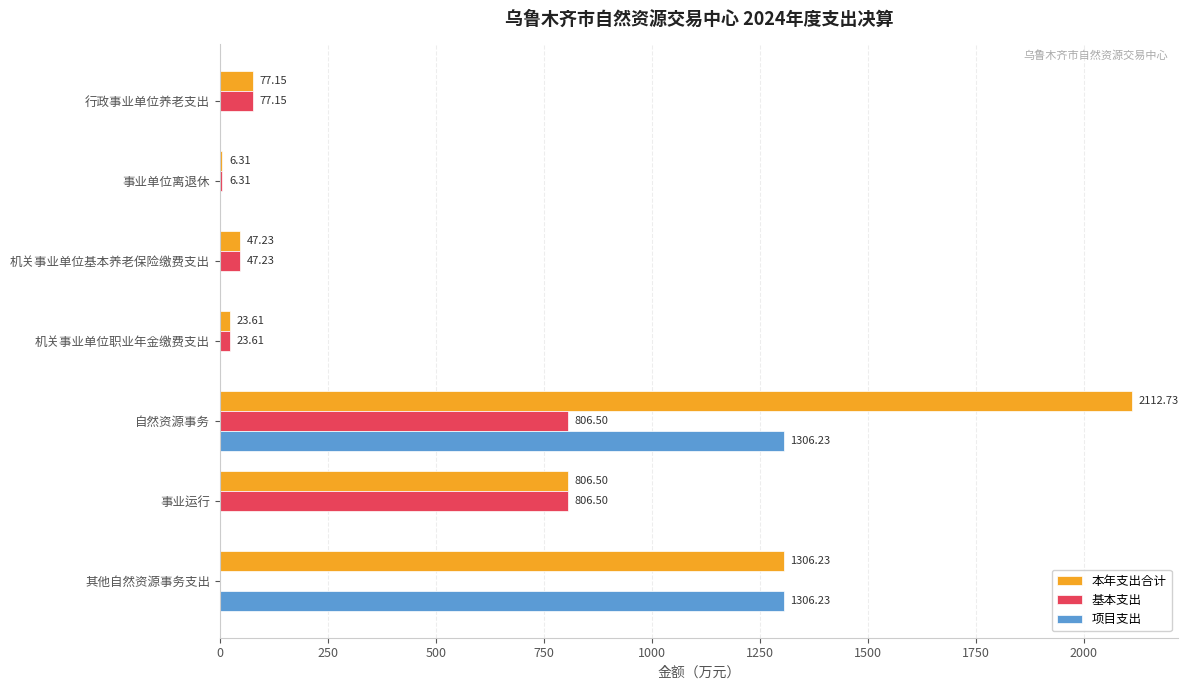

At which category is the sum across all series the highest?

自然资源事务